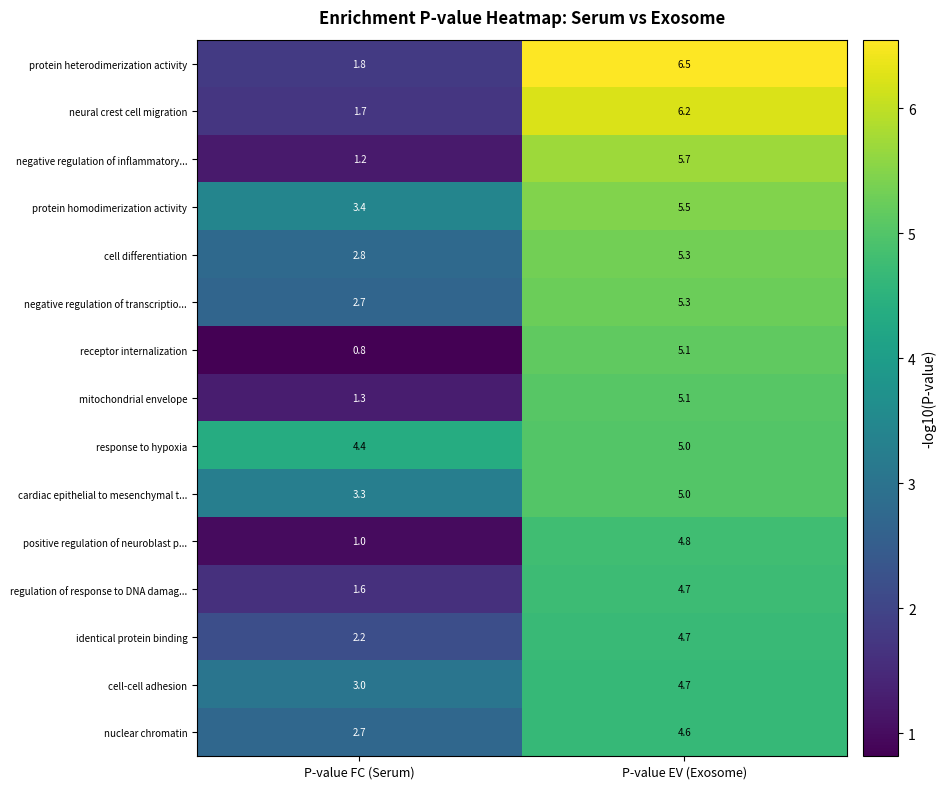

Rank the categories by nuclear chromatin value from lowest to highest.

P-value FC (Serum), P-value EV (Exosome)